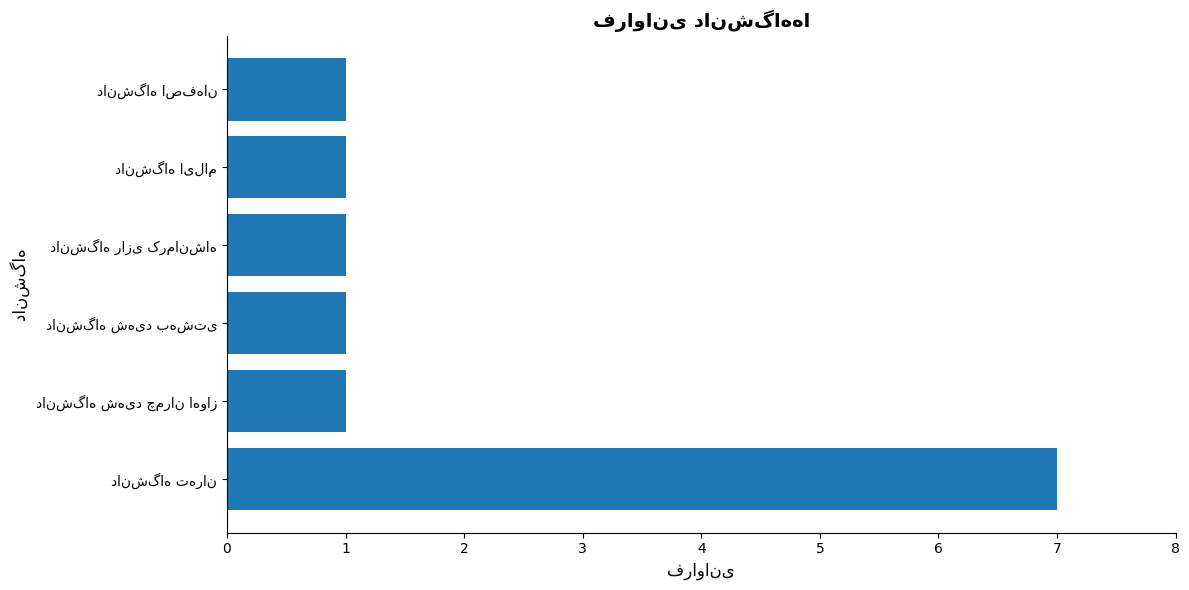

What is the greatest value displayed?

7